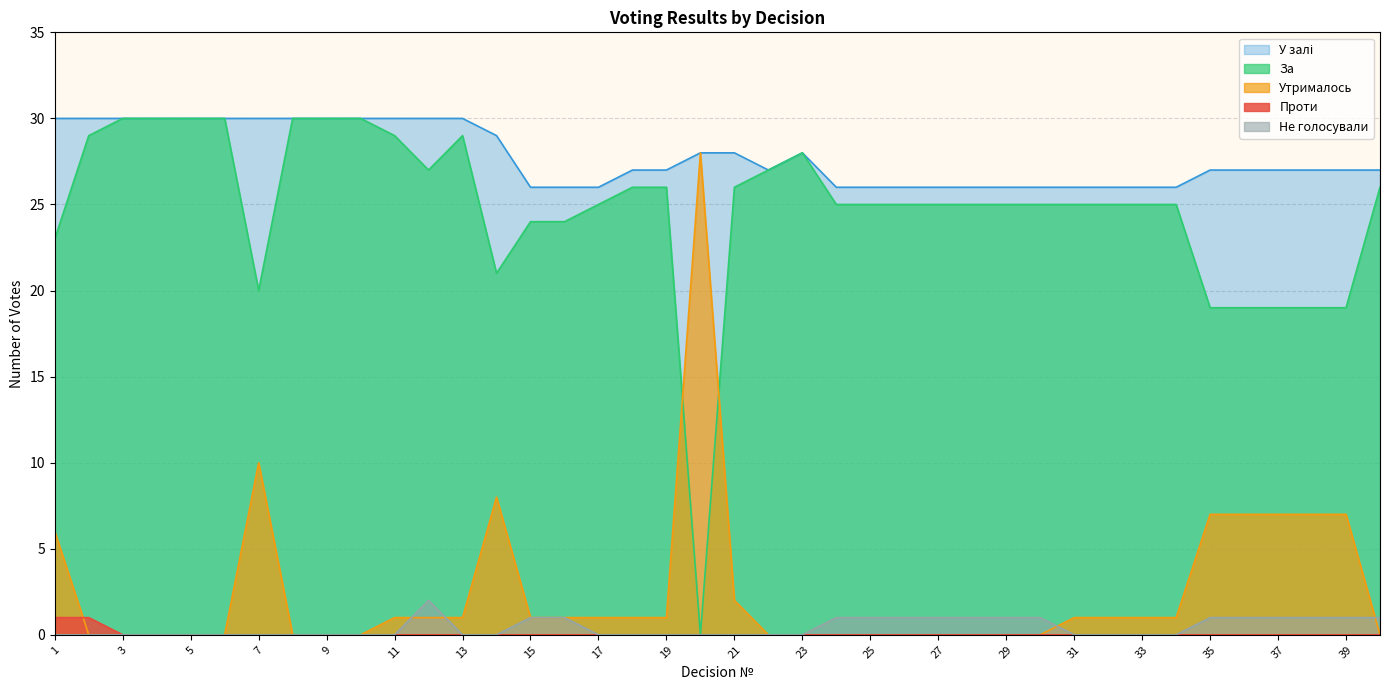

What is the sum of all Проти values?

2